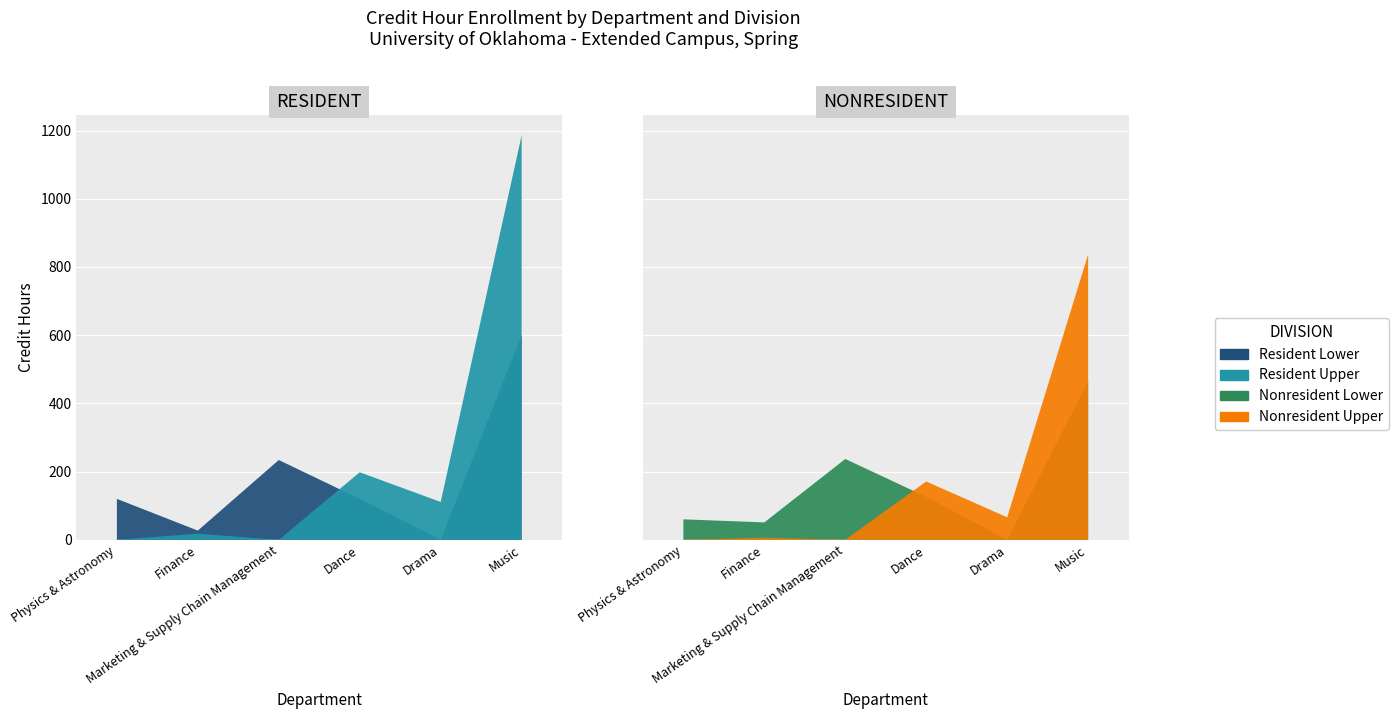

Reading left to right, transcribe all the data shown in this chart.

Resident Lower: Physics & Astronomy=120	Finance=27	Marketing & Supply Chain Management=234	Dance=120	Drama=0	Music=600
Resident Upper: Physics & Astronomy=0	Finance=18	Marketing & Supply Chain Management=0	Dance=198	Drama=111	Music=1186
Nonresident Lower: Physics & Astronomy=60	Finance=51	Marketing & Supply Chain Management=237	Dance=126	Drama=0	Music=464
Nonresident Upper: Physics & Astronomy=0	Finance=6	Marketing & Supply Chain Management=0	Dance=171	Drama=66	Music=837